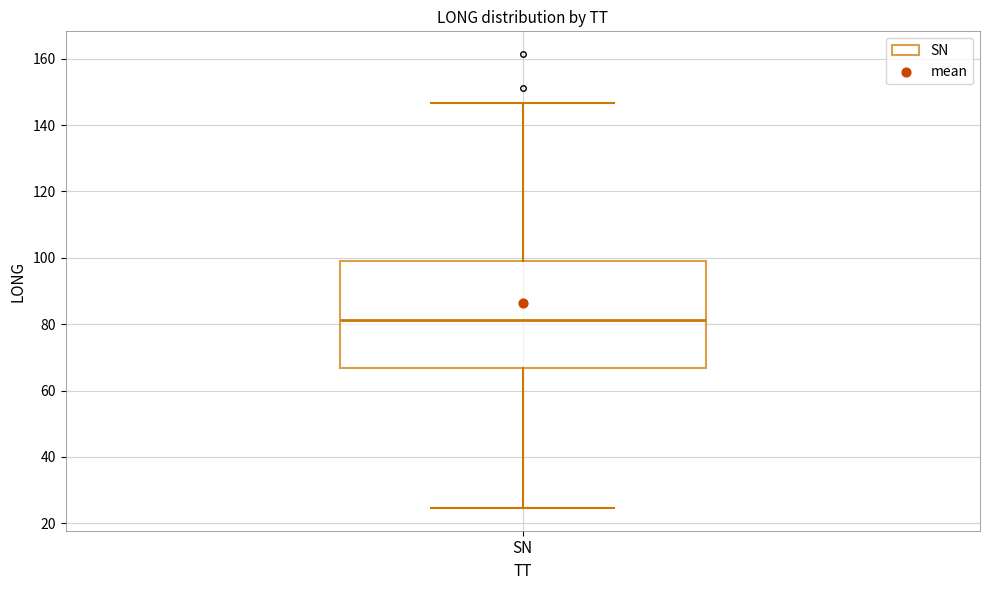

Read this box plot against the y-axis: the position of the median line, the range covered by the box, and the ends of both whiskers. The values are not printed on the chart, so give them approximately, as read against the axis.

median 82, box 66 to 98, whiskers 24 to 146